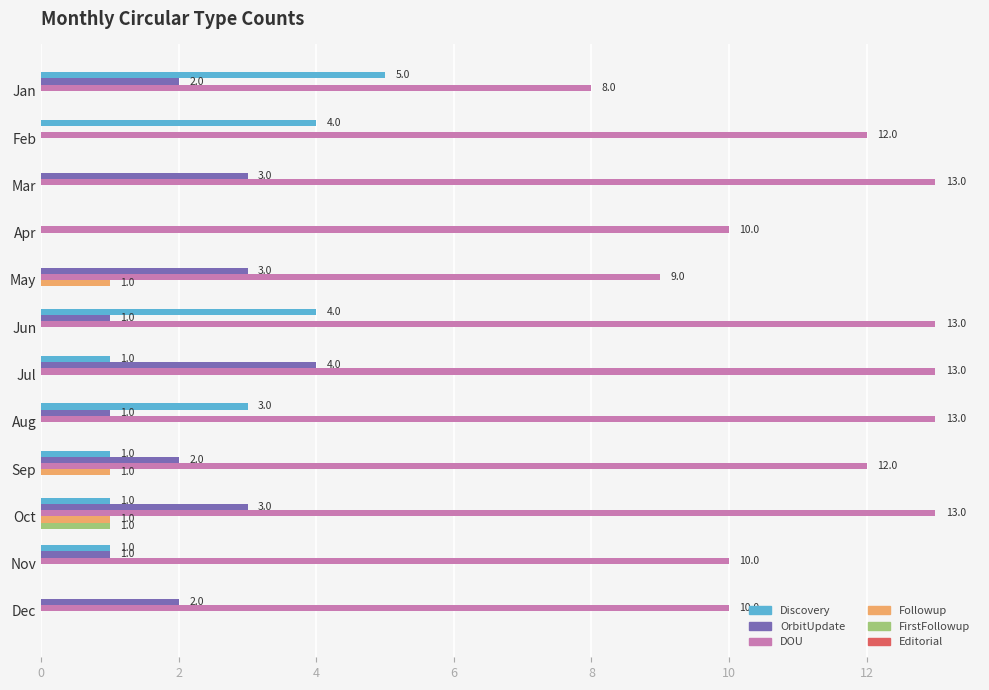

Is it true that Followup equals 0 at Feb?

True